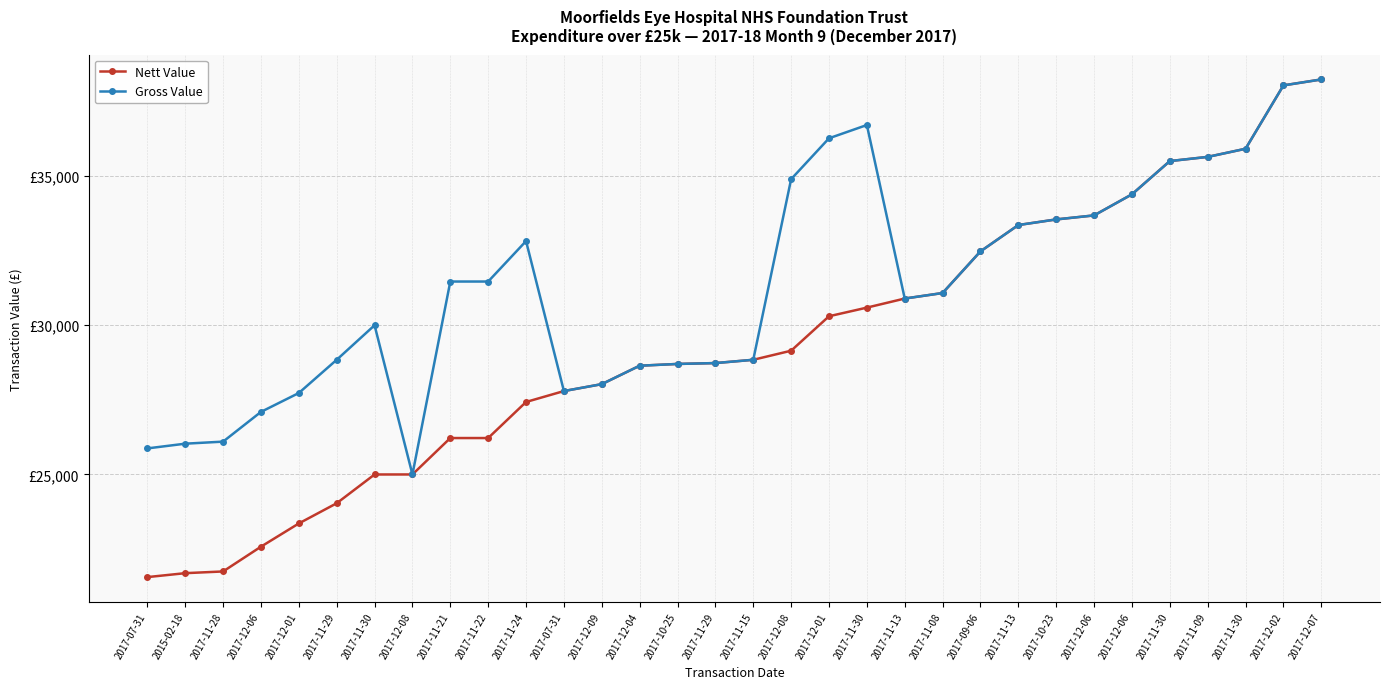

Between 2017-12-06 and 2017-07-31, which is larger?

2017-12-06